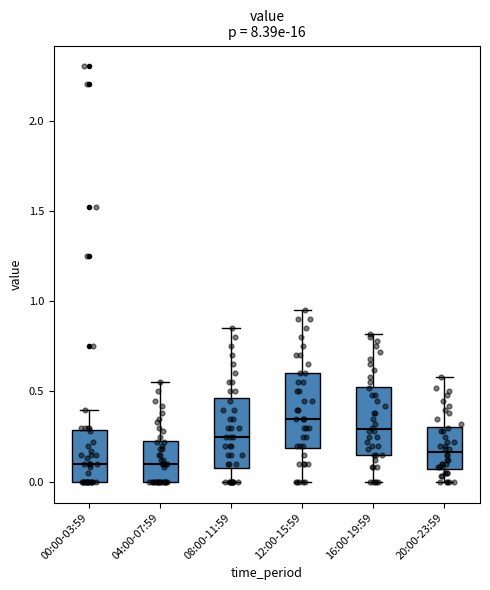

Where is the upper edge of the box for 04:00-07:59 on the y-axis? The values are not printed on the chart, so give them approximately, as read against the axis.

0.25